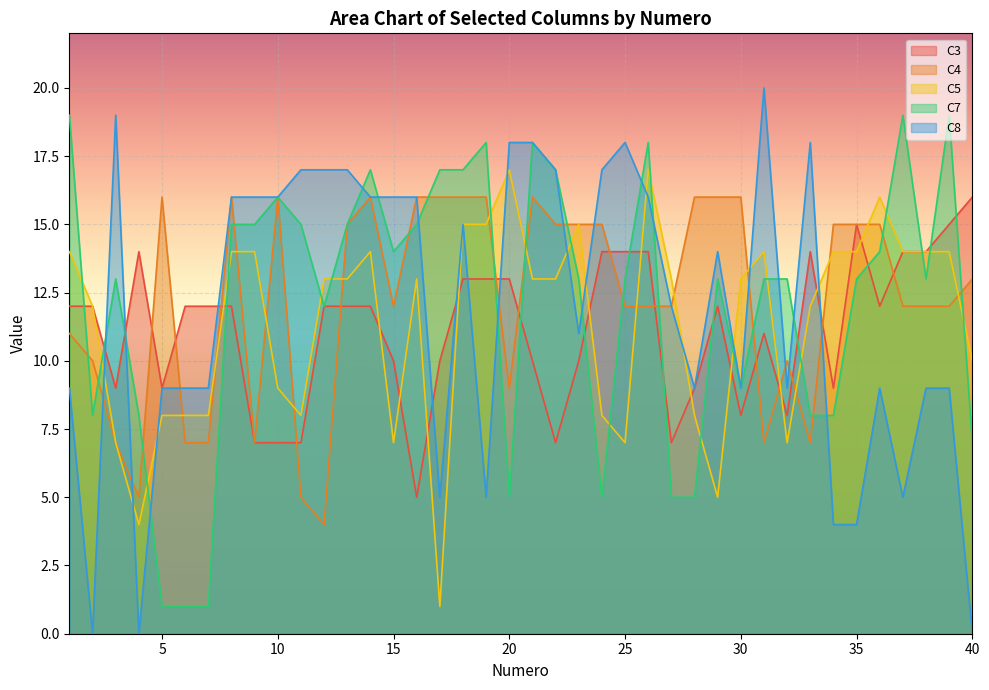

After their last crossing, which series has the higher values: C3 or C5?

C5